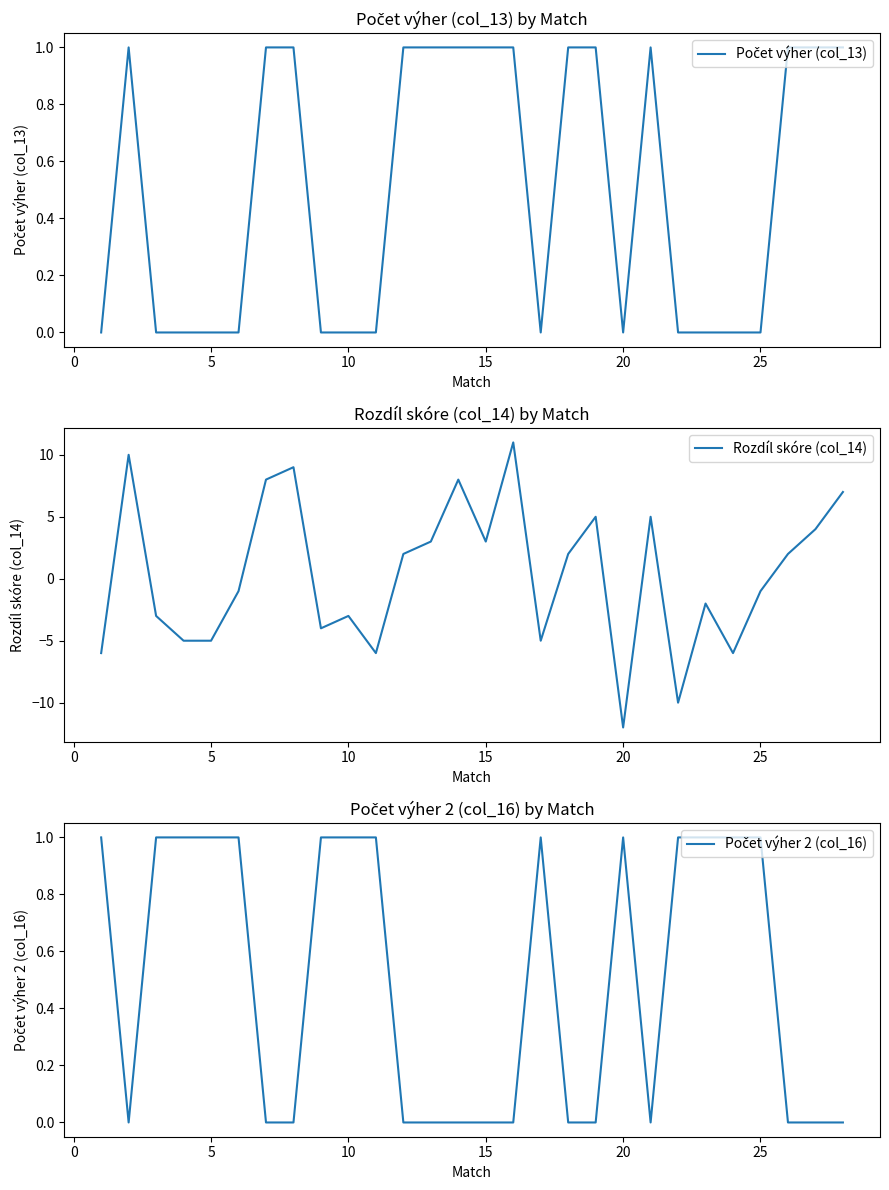

Which series ends up on top after the final intersection of Počet výher 2 (col_16) and Počet výher (col_13)?

Počet výher (col_13)